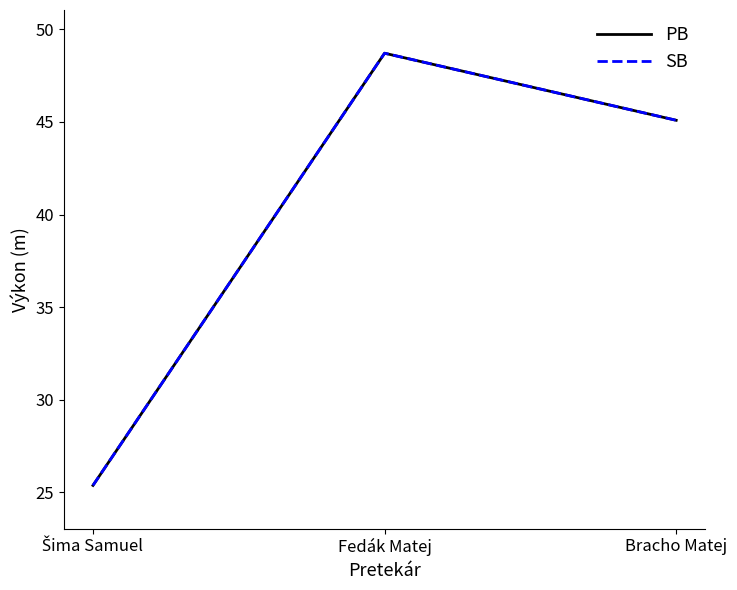

Is this an area chart (filled region under the line)?

No